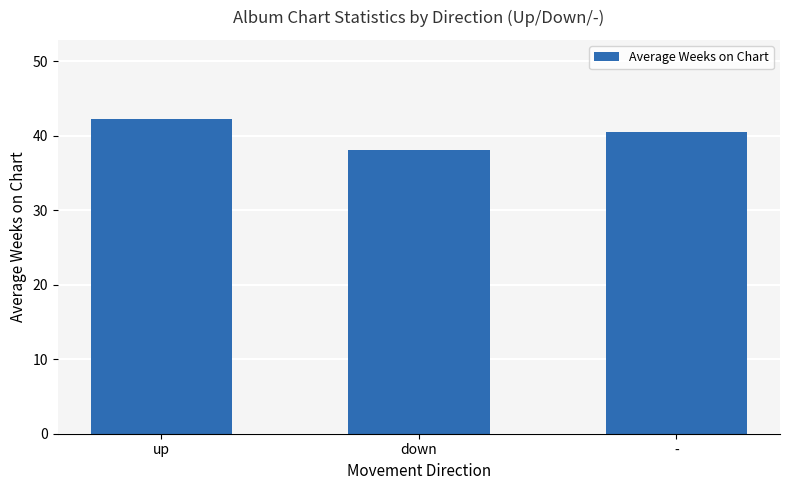

The chart shows a value of 38.1 at down. True or false?

True